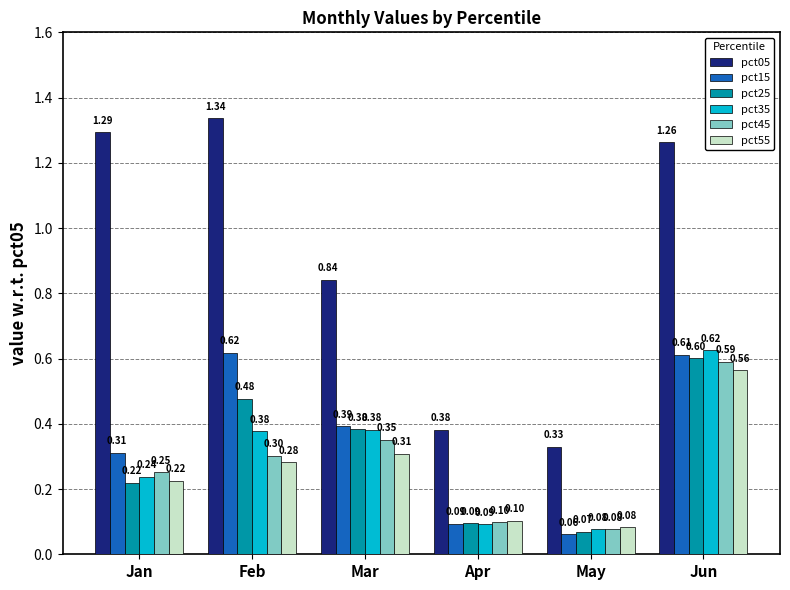

What is the total value across all series at May?

0.7